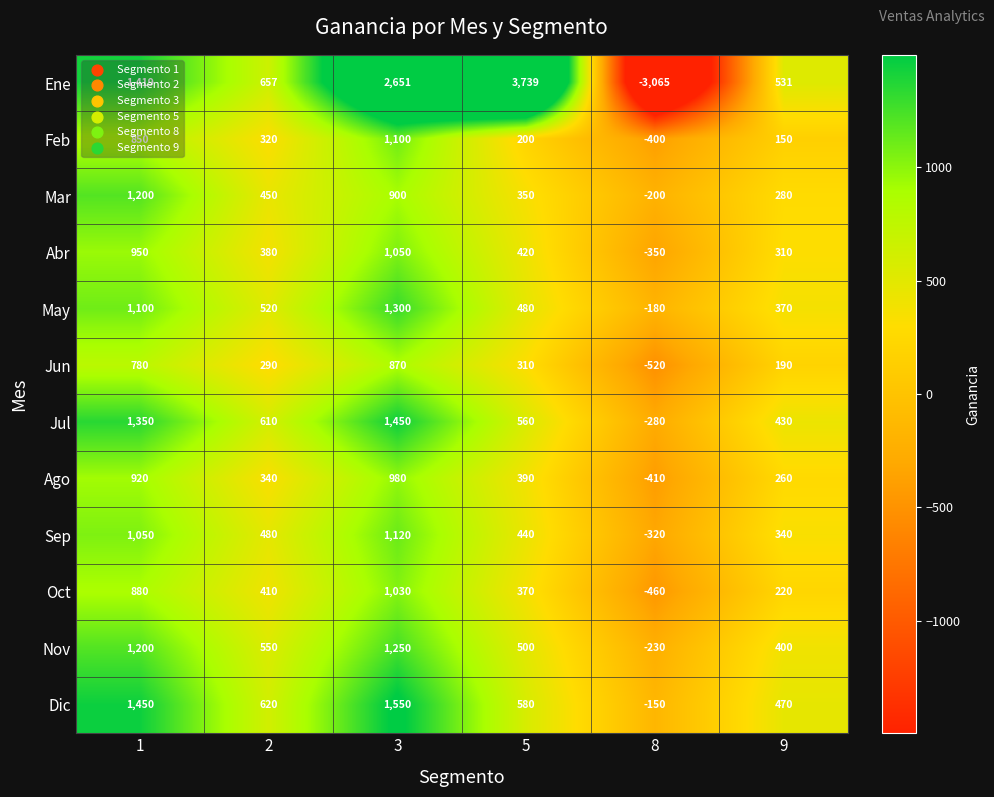

Between 1 and 3, which series saw the biggest shift?

Ene